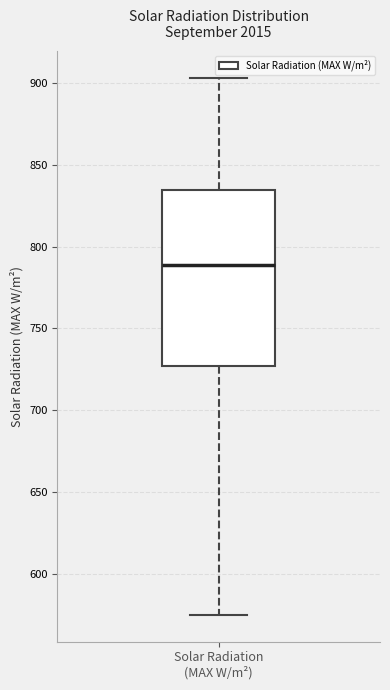

Transcribe this box plot: give where the median line is, the range the box spans, and where the two whiskers end, as read against the y-axis. The values are not printed on the chart, so give them approximately, as read against the axis.

median 790, box 725 to 835, whiskers 575 to 905